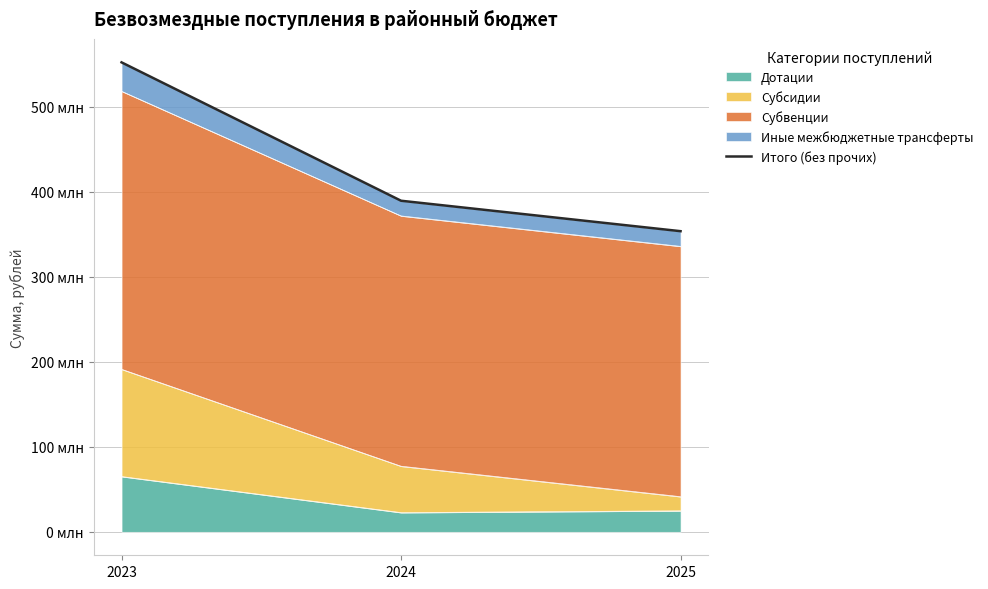

Reading left to right, extract all data points from this chart.

552103235.2	389356359.1	353558209.0